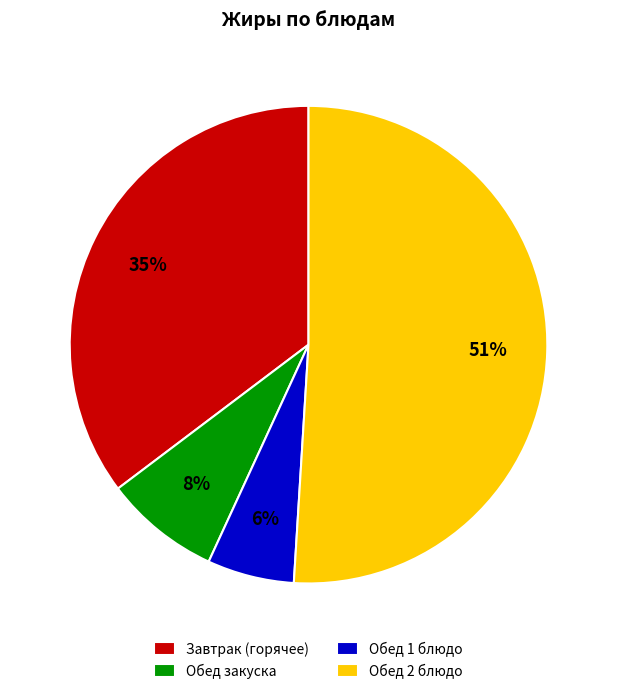

To the nearest percent, what portion does Завтрак (горячее) represent?

35%